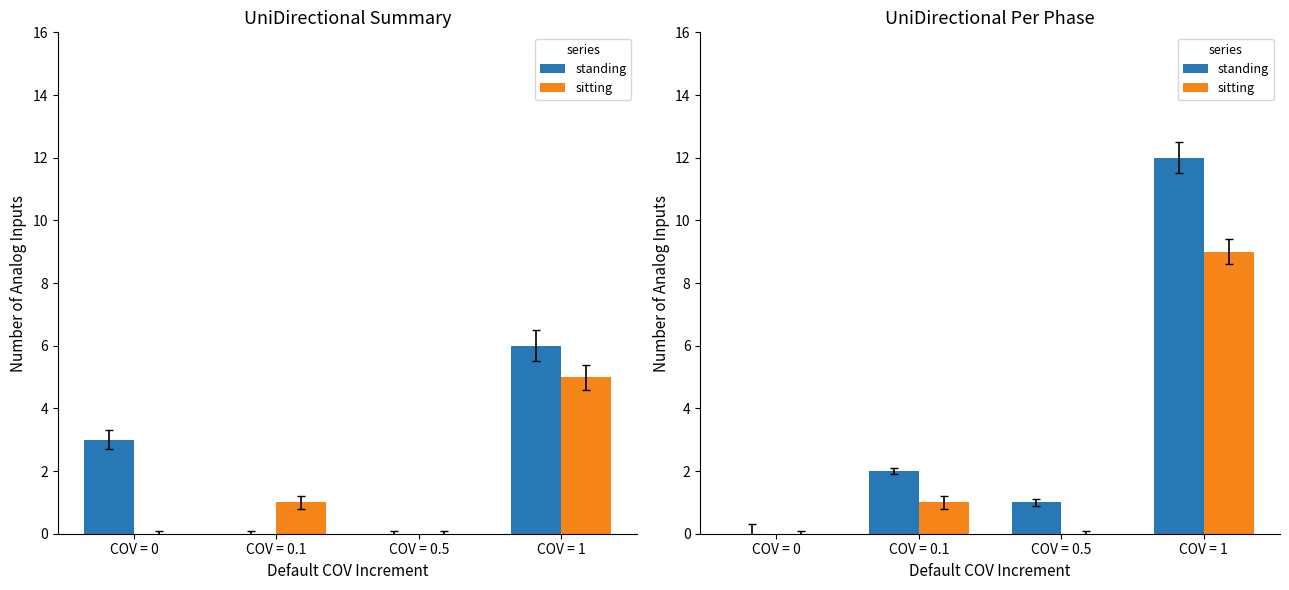

The value of sitting at COV = 0.5 is 3. True or false?

False